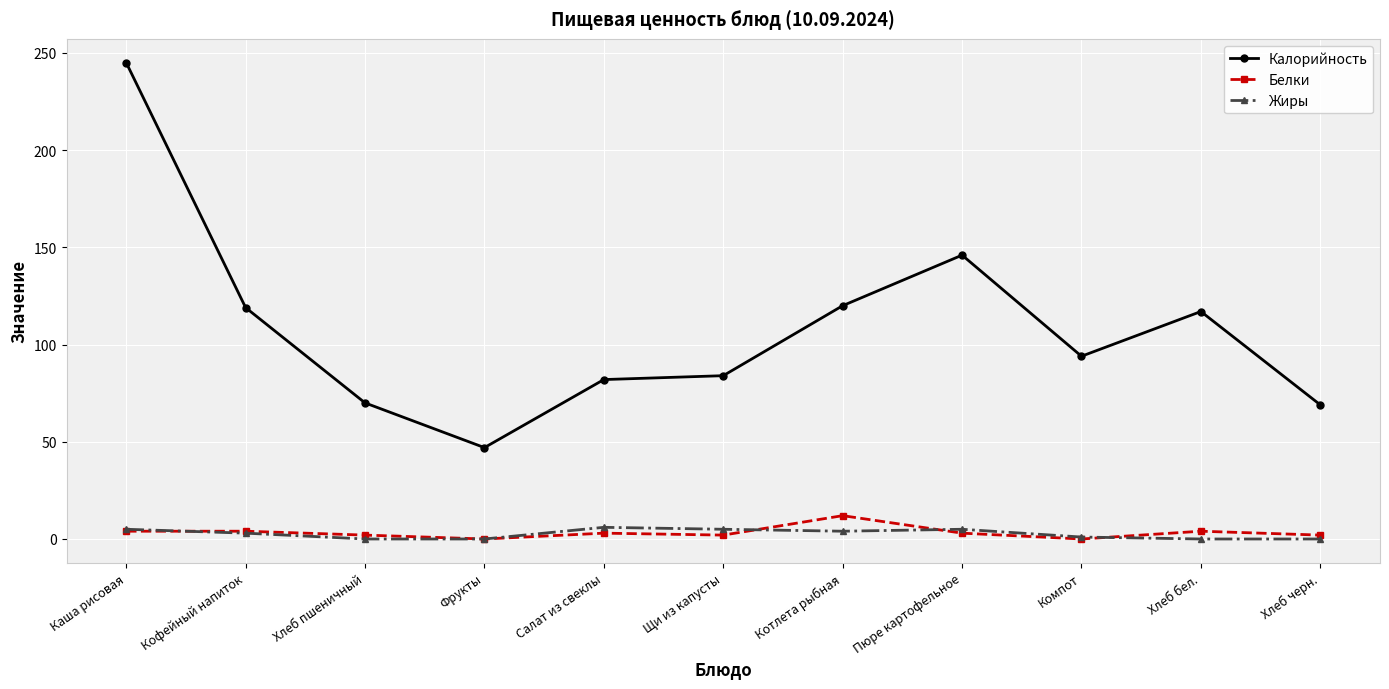

How many lines are shown in the chart?

3